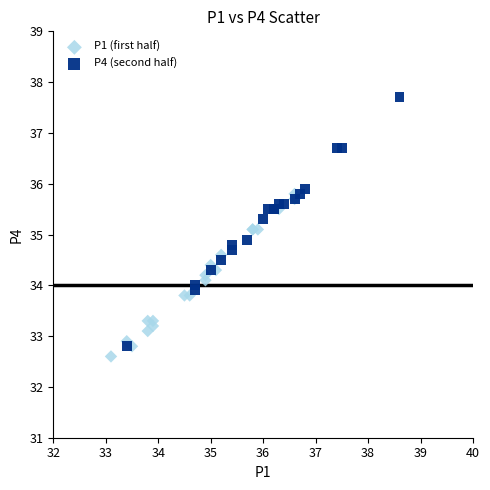

Which series contains the highest Y value?

P4 (second half)